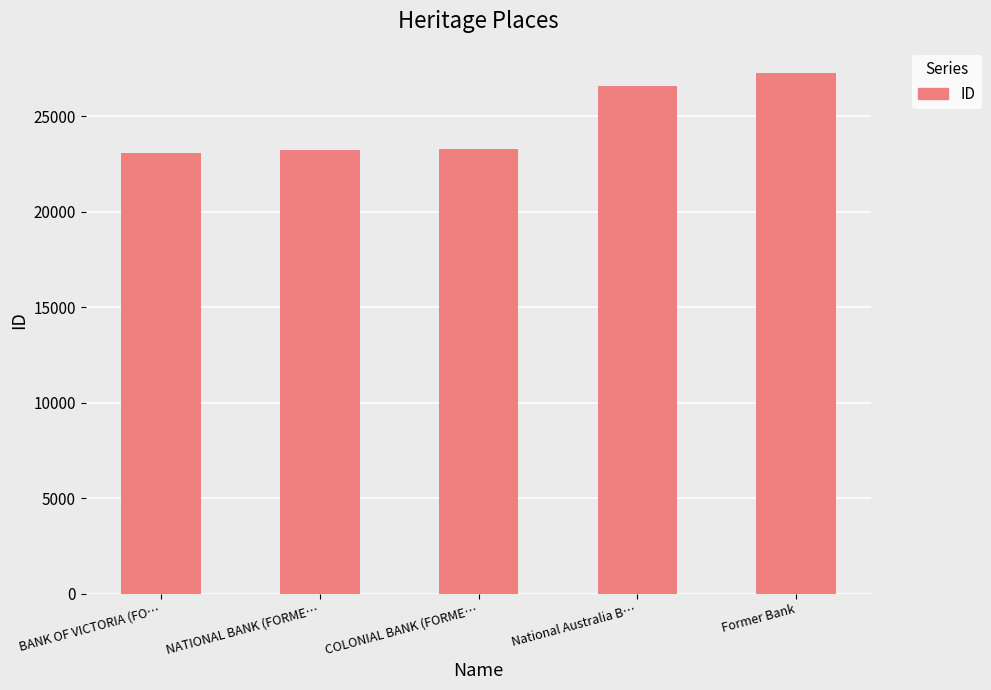

What is the sum of the values at National Australia B… and COLONIAL BANK (FORME…?

49849